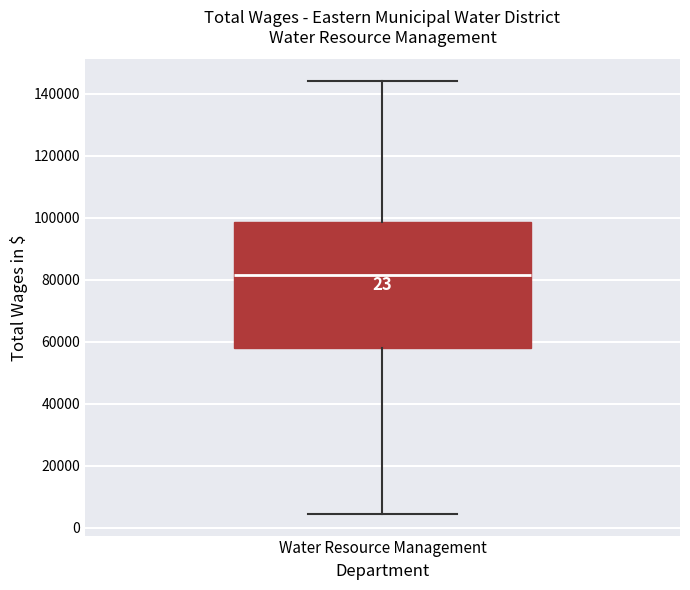

Where does the median line of the box for Water Resource Management sit on the y-axis? The values are not printed on the chart, so give them approximately, as read against the axis.

82000